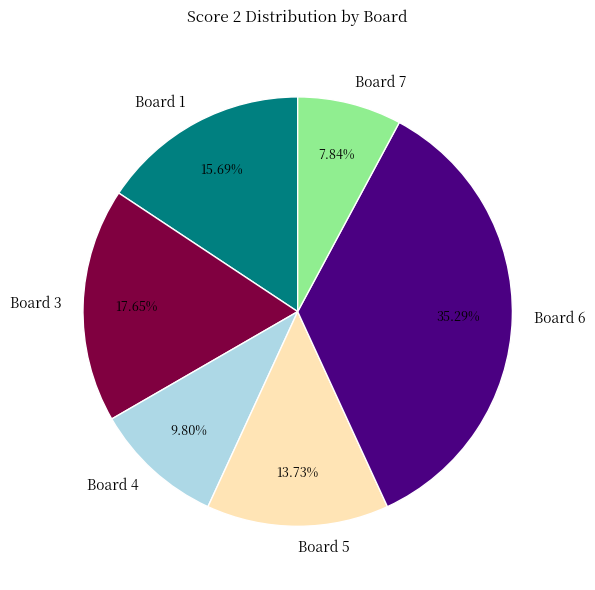

How many slices are in this pie chart?

6